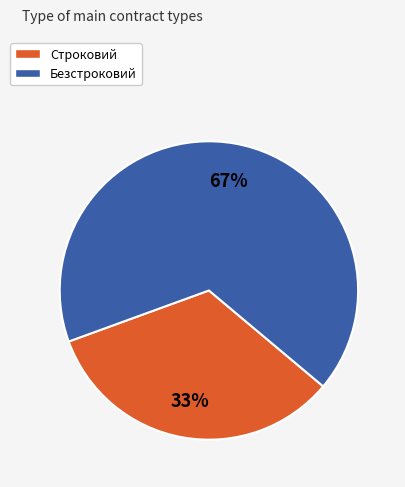

Do Строковий and Безстроковий together represent more than half of the pie?

Yes